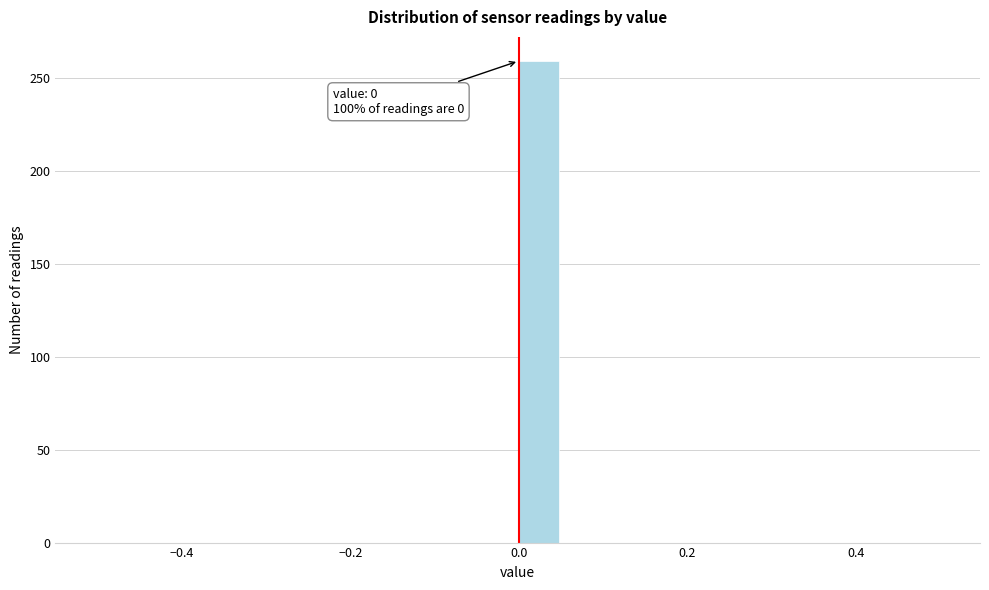

Read against the x-axis, roughly where is the centre of the tallest bar?

0.02